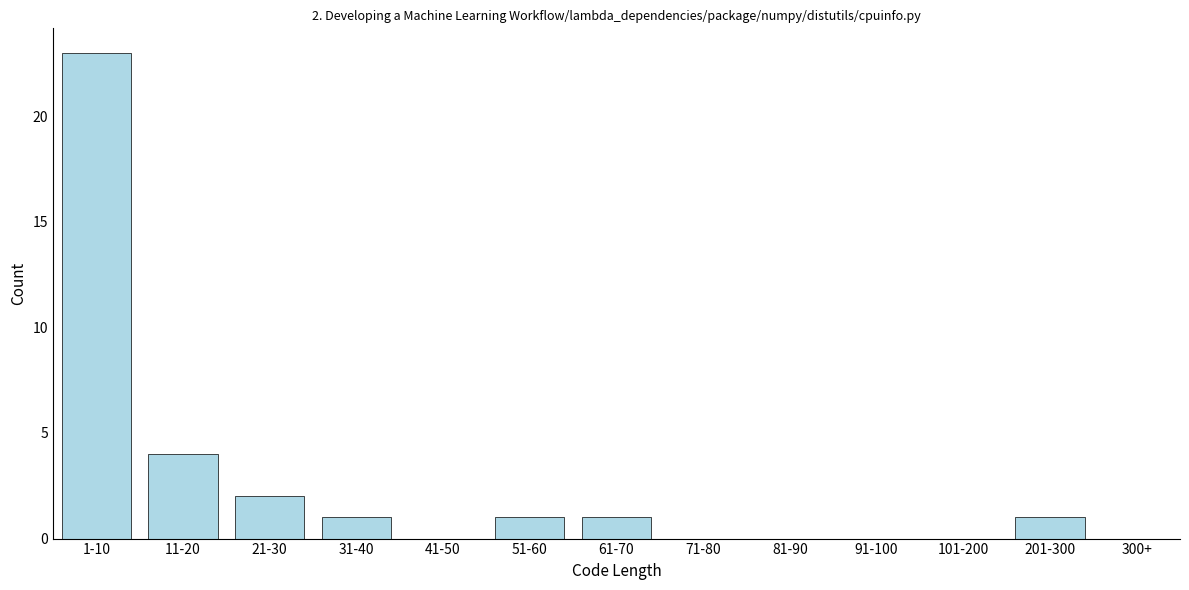

Reading left to right, what are all the values shown in this chart?

1-10=23	11-20=4	21-30=2	31-40=1	41-50=0	51-60=1	61-70=1	71-80=0	81-90=0	91-100=0	101-200=0	201-300=1	300+=0